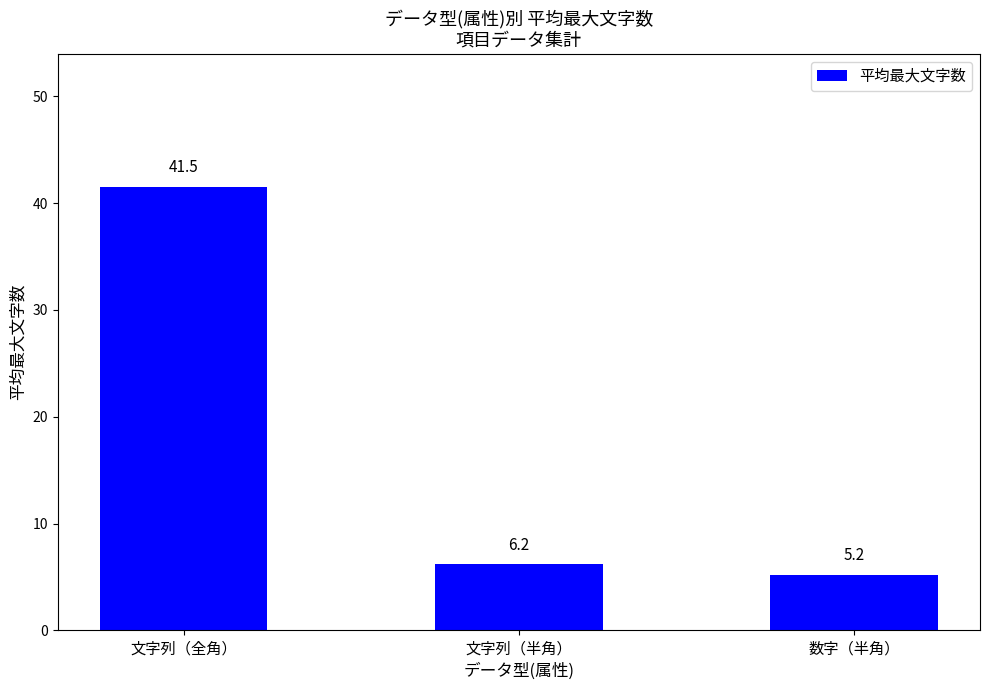

What is the label of the 1st bar from the right?

数字（半角）